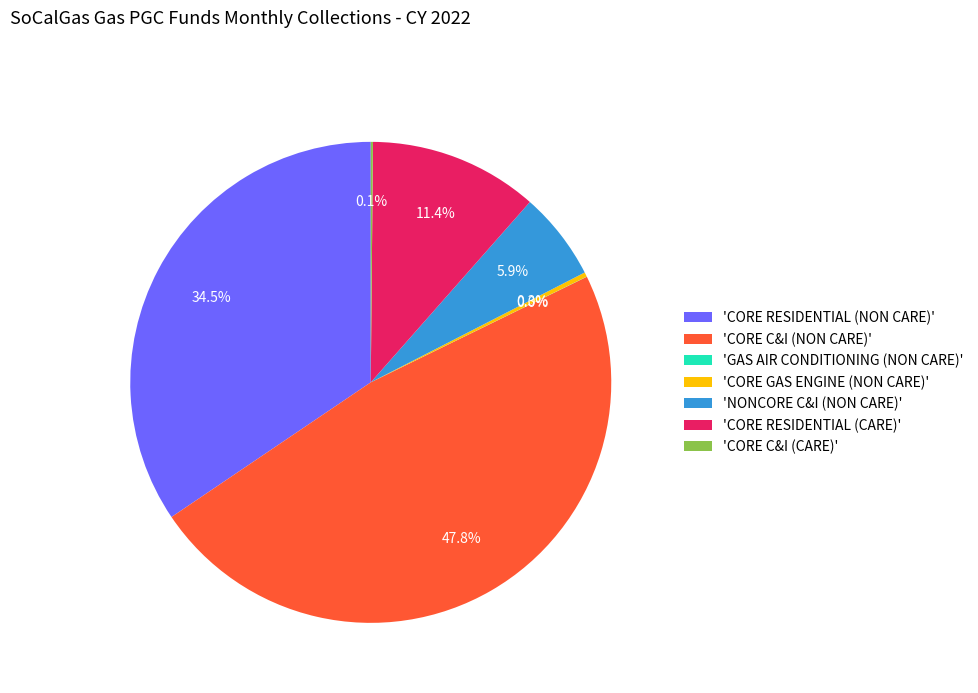

Is there any slice that represents more than half of the pie?

No